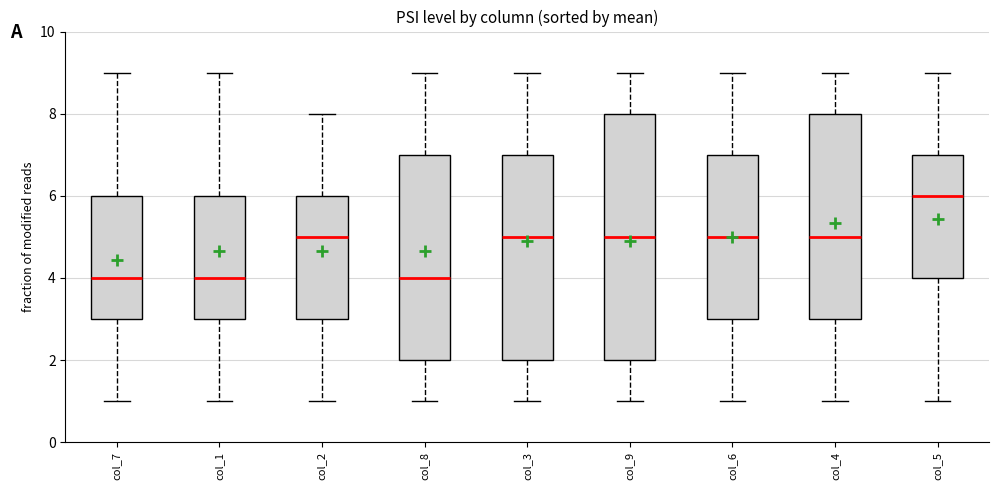

Which box's median line is the highest?

col_5